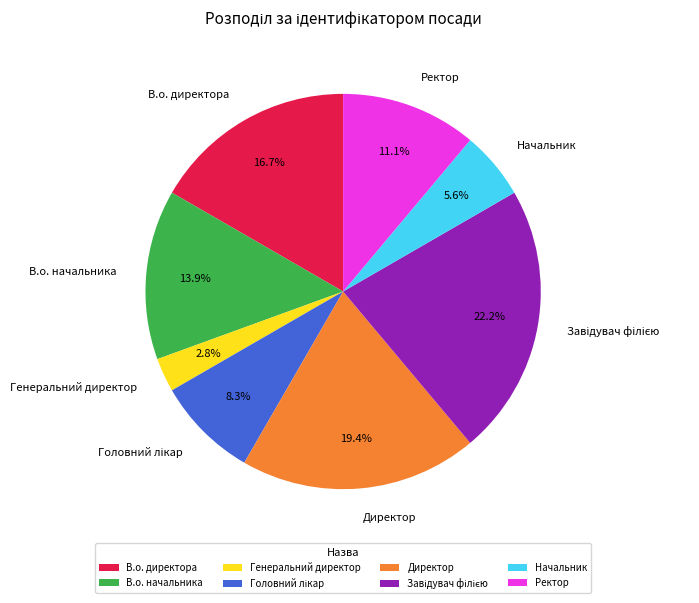

What is the smallest slice in the pie chart?

Генеральний директор